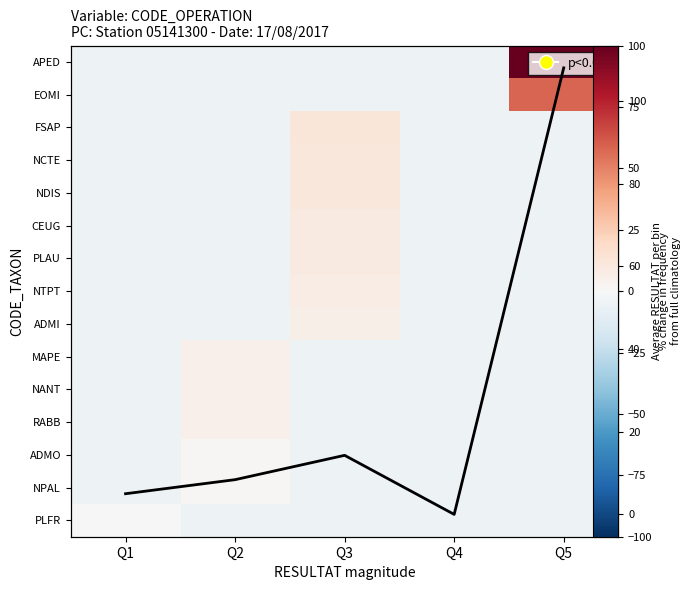

Is the value of PLAU at Q1 greater than the value of ADMO at Q4?

No